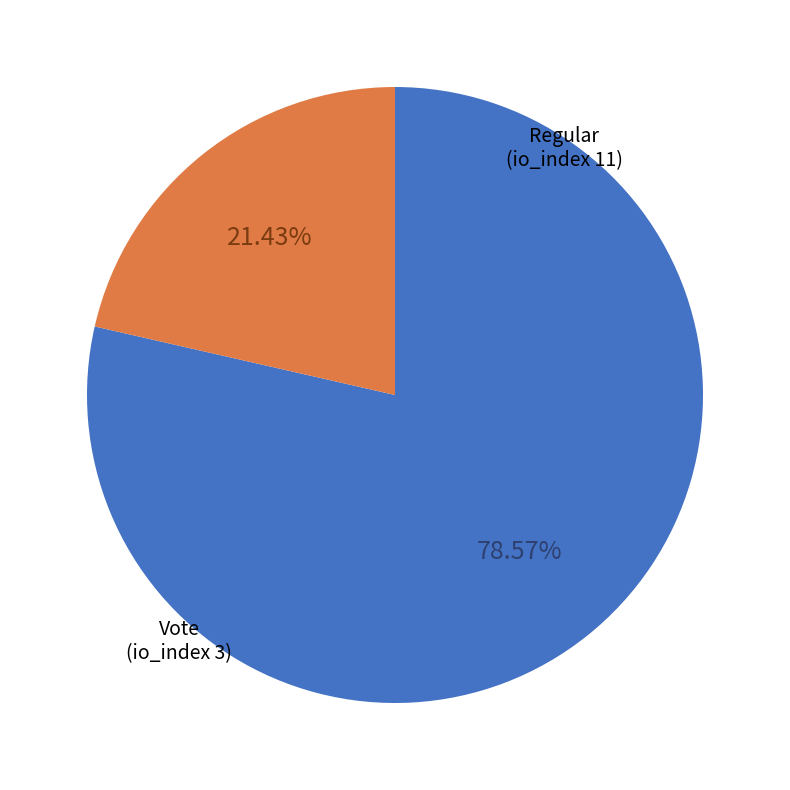

Is there any slice that represents more than half of the pie?

Yes